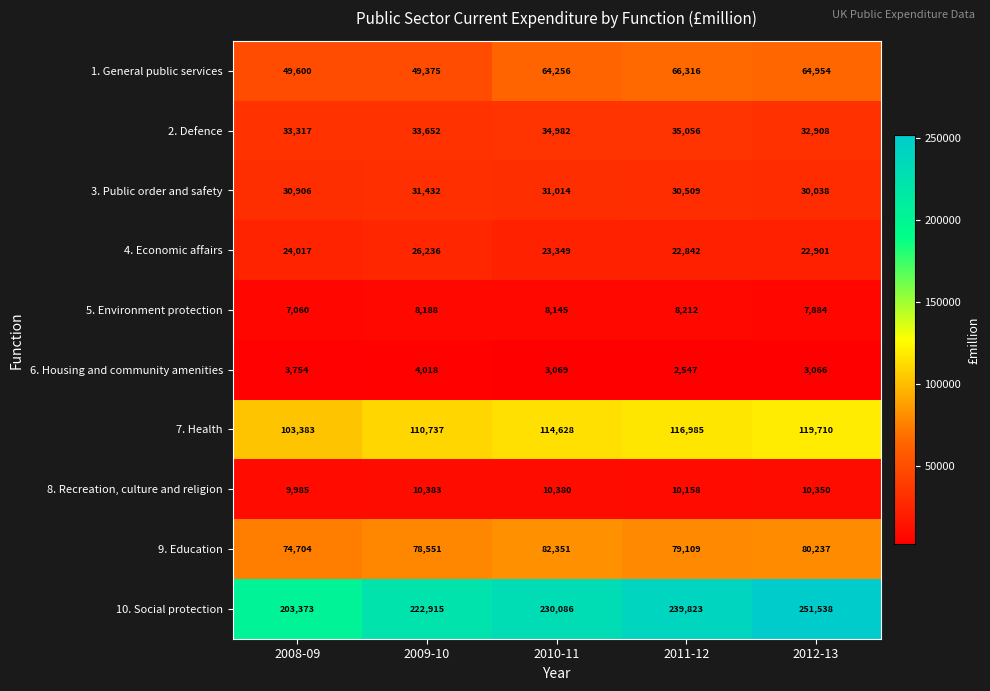

What is the sum of all 6. Housing and community amenities values?

16454